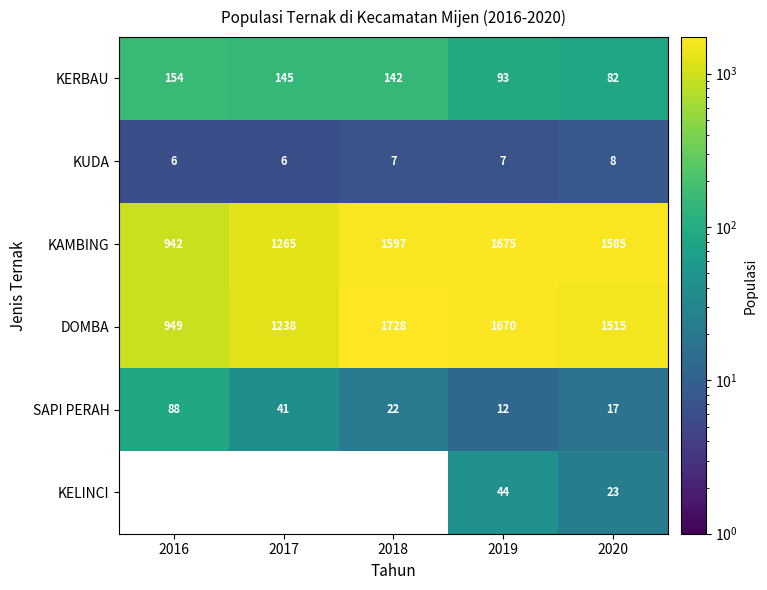

What is the difference between the highest and lowest values at 2019?

1668